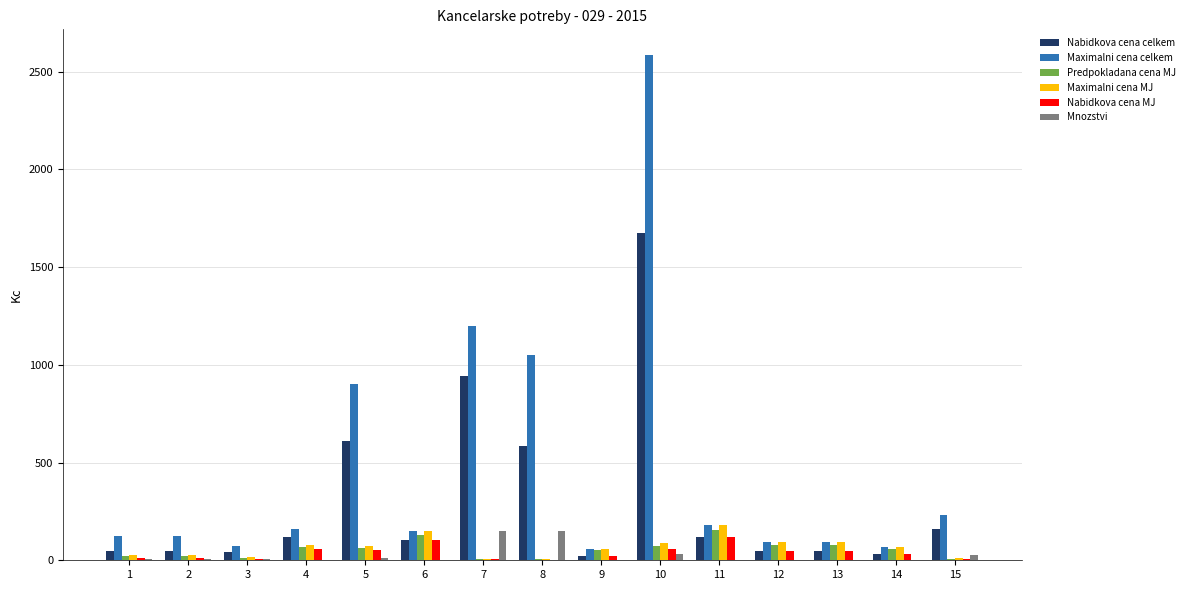

Are the bars grouped side by side (vs. stacked)?

Yes